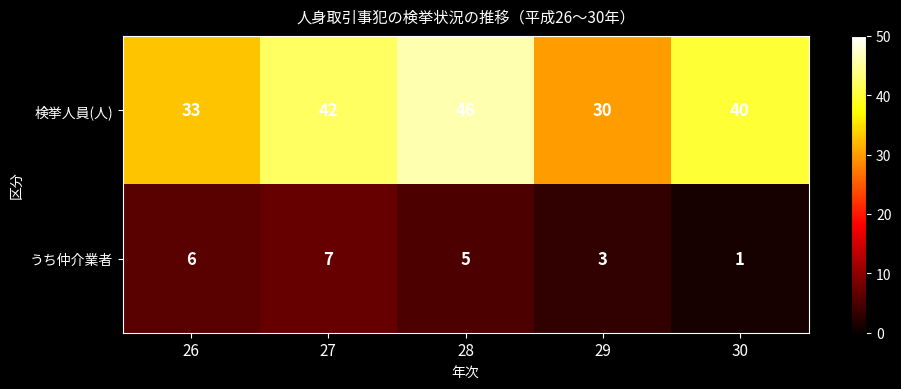

Which series has the largest total across all categories?

検挙人員(人)